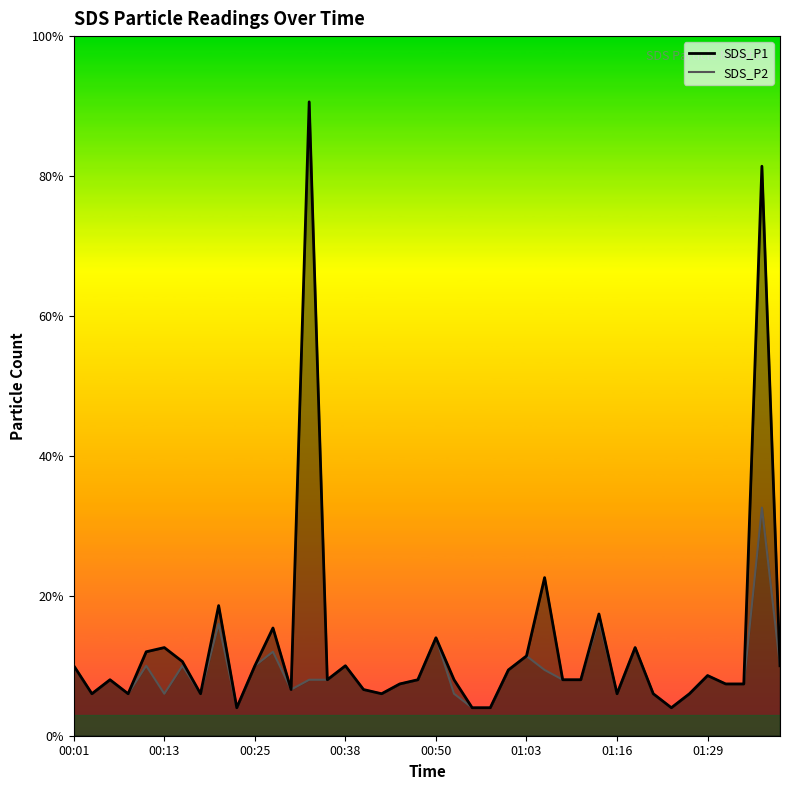

At how many categories does at least one series exceed 0?

40